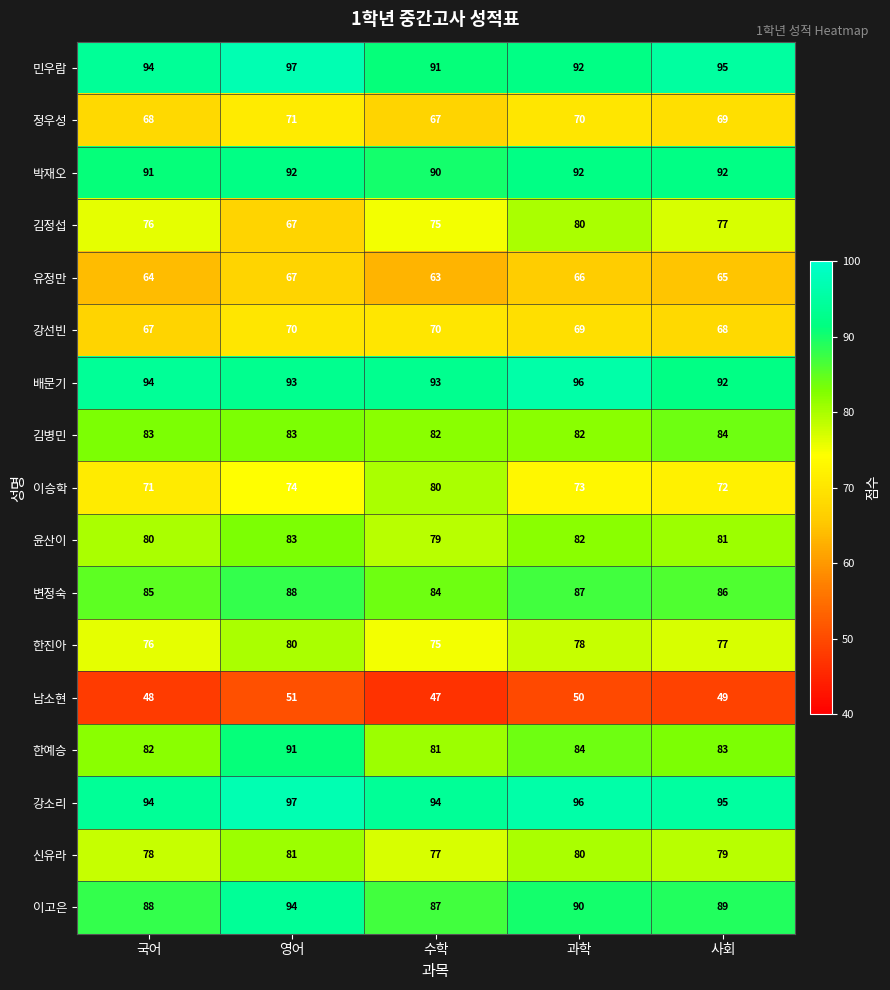

How many 배문기 values are between 93 and 94?

3